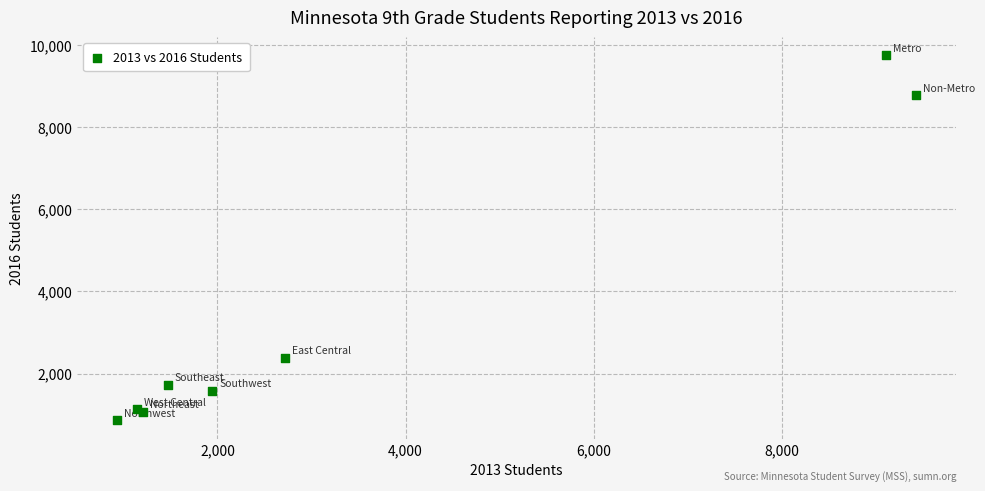

What Y value in the scatter plot is closest to 5299?

2381